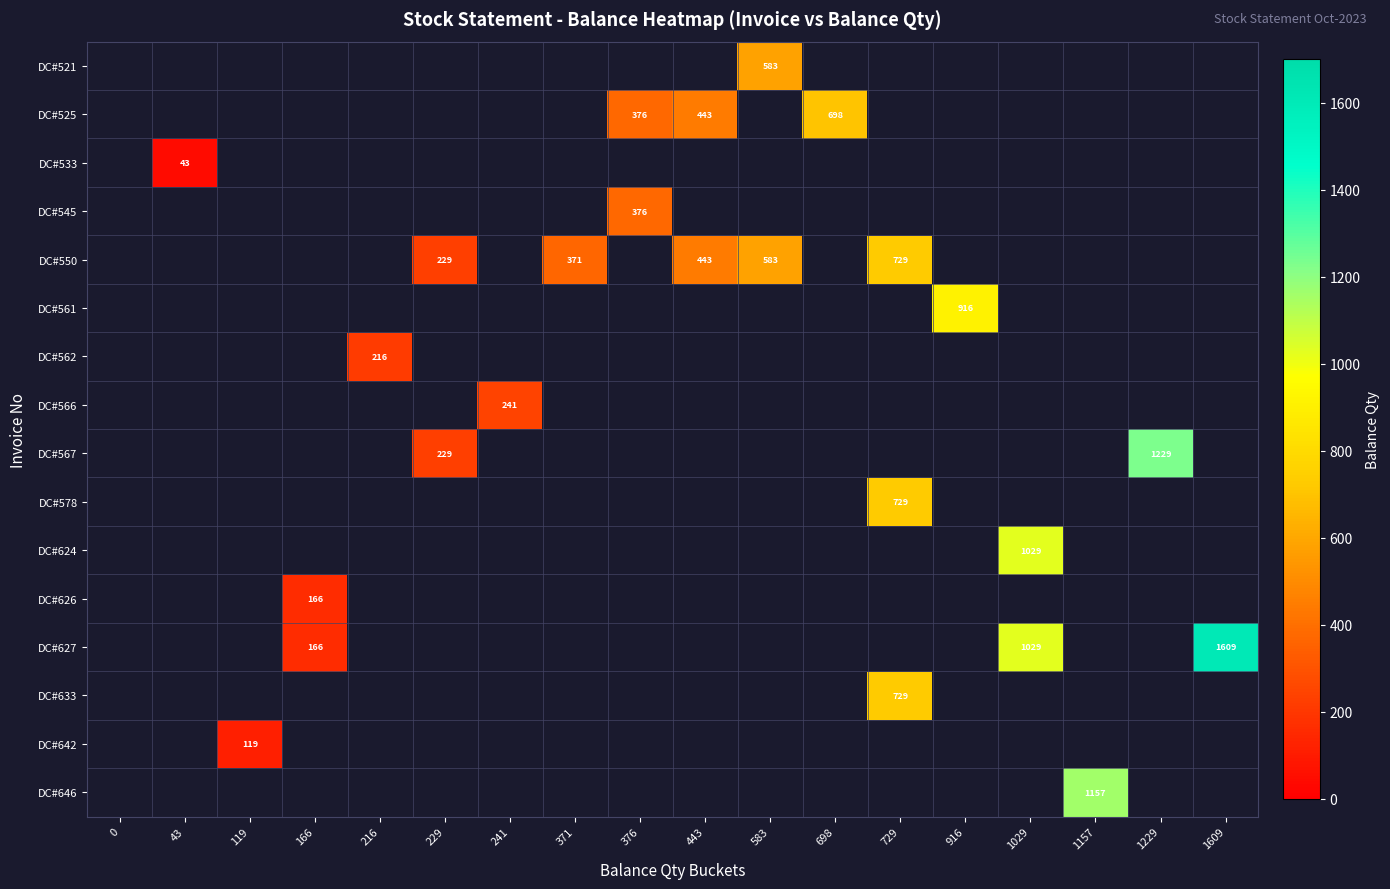

At which category does the chart reach its minimum across all series?

43